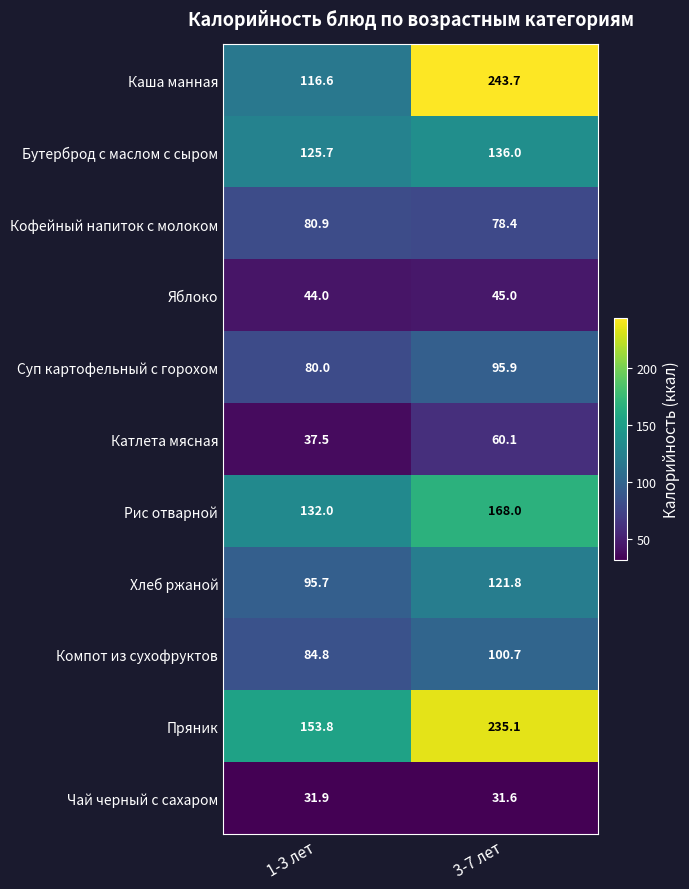

Is it true that Хлеб ржаной equals 75.0 at 3-7 лет?

False